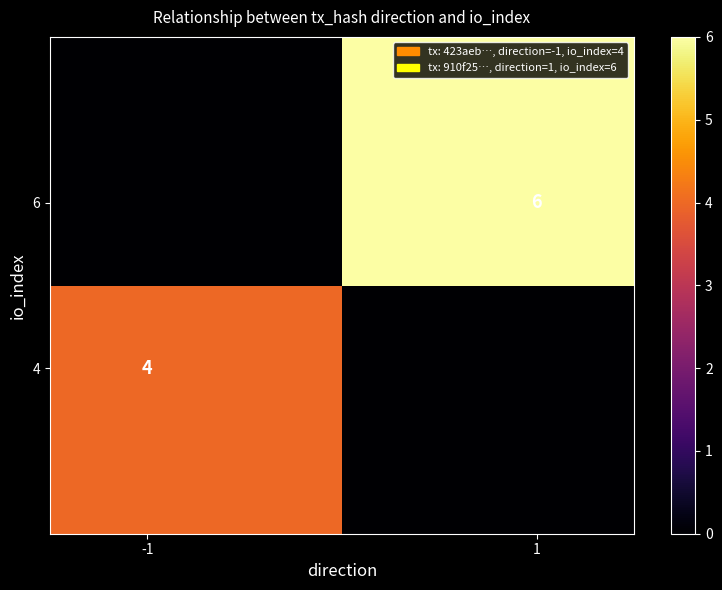

At how many categories does at least one series exceed 3?

2